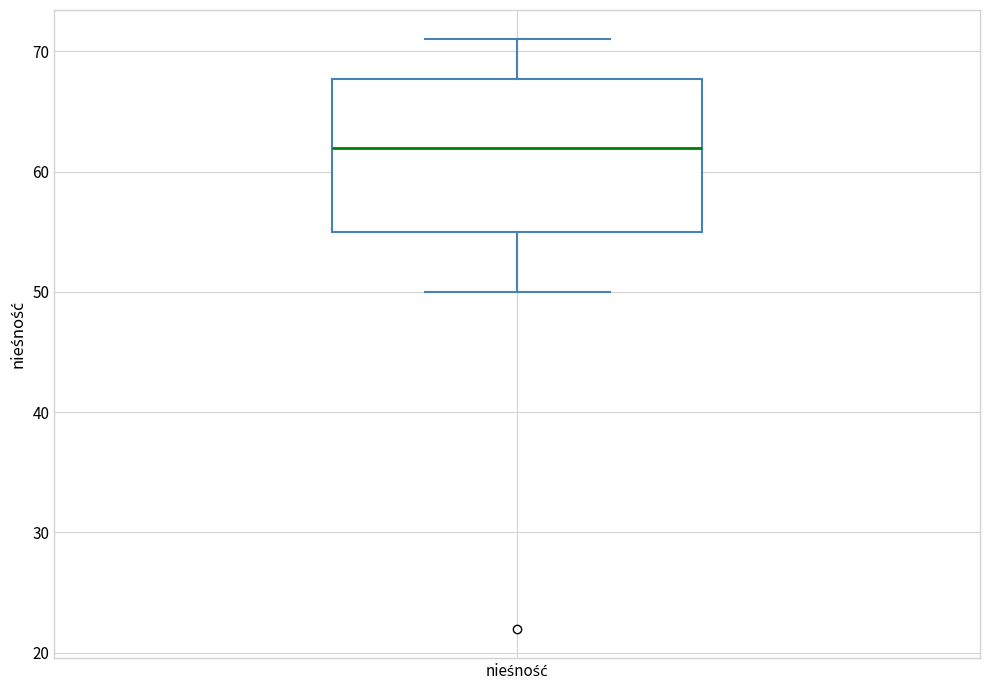

Read this box plot against the y-axis: the position of the median line, the range covered by the box, and the ends of both whiskers. The values are not printed on the chart, so give them approximately, as read against the axis.

median 62, box 55 to 68, whiskers 50 to 71